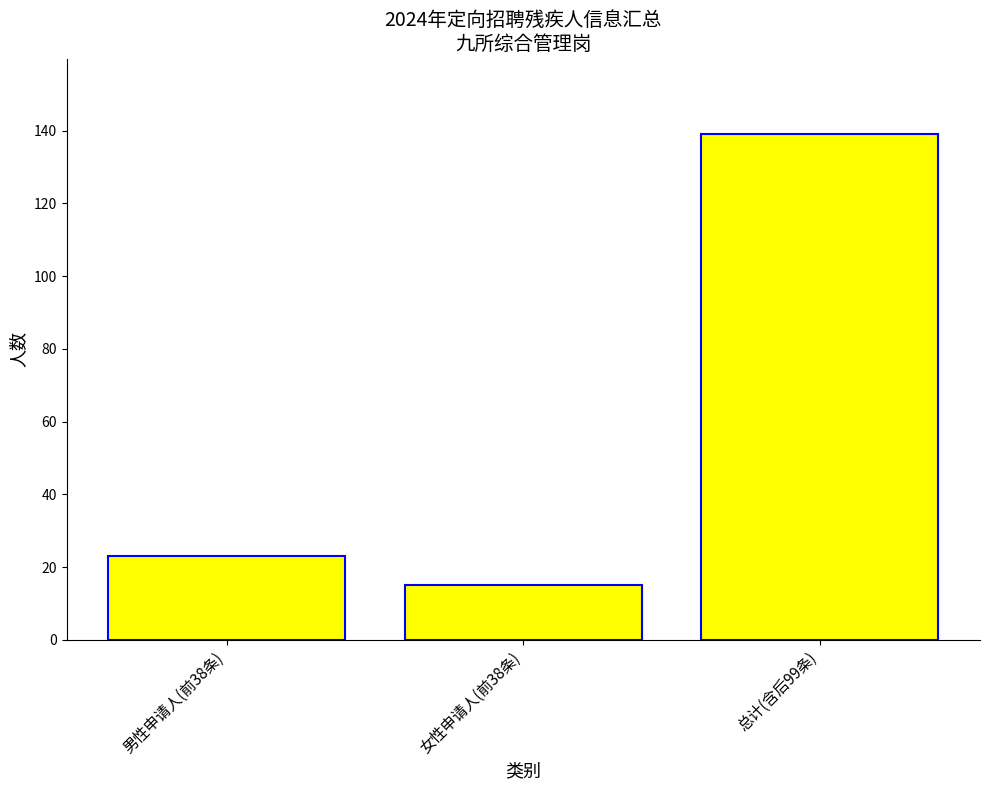

Are the bars horizontal?

No